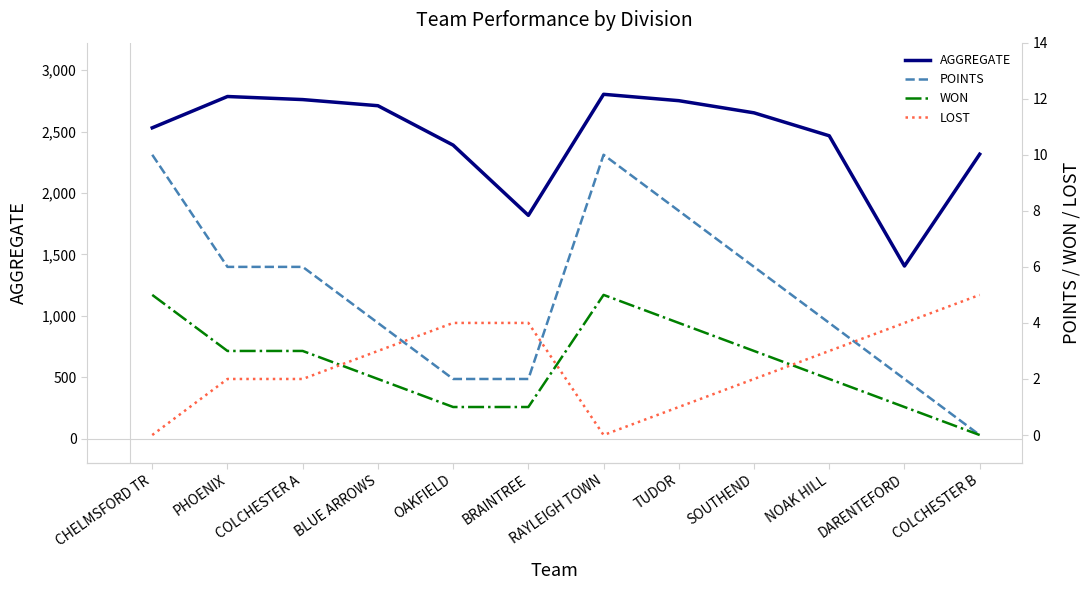

Which category has the lowest value in the AGGREGATE series?

DARENTEFORD